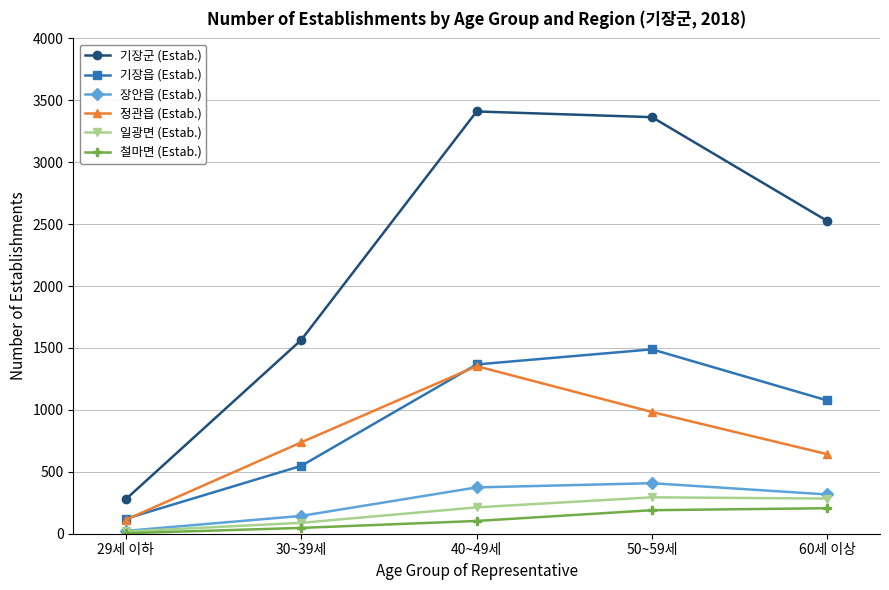

True or false: 장안읍 (Estab.) and 기장읍 (Estab.) intersect in this chart.

False